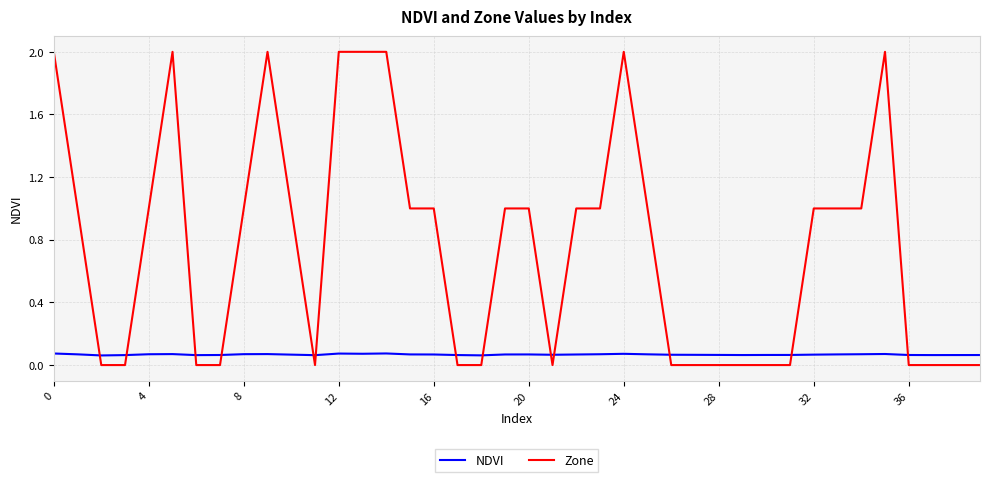

Which series has the largest range (max minus min)?

Zone